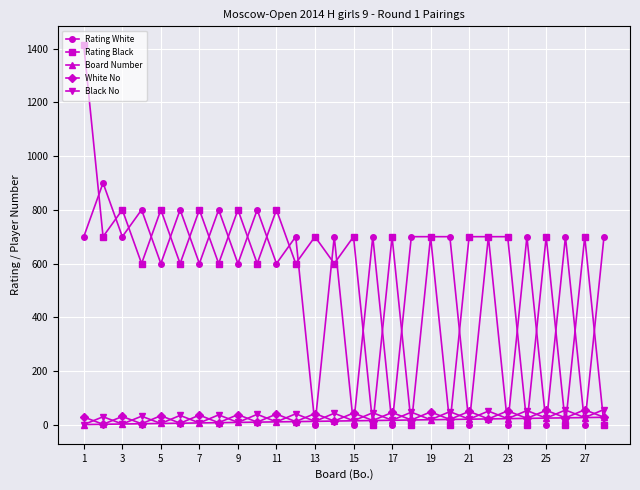

What is the maximum value shown in the chart?

1412